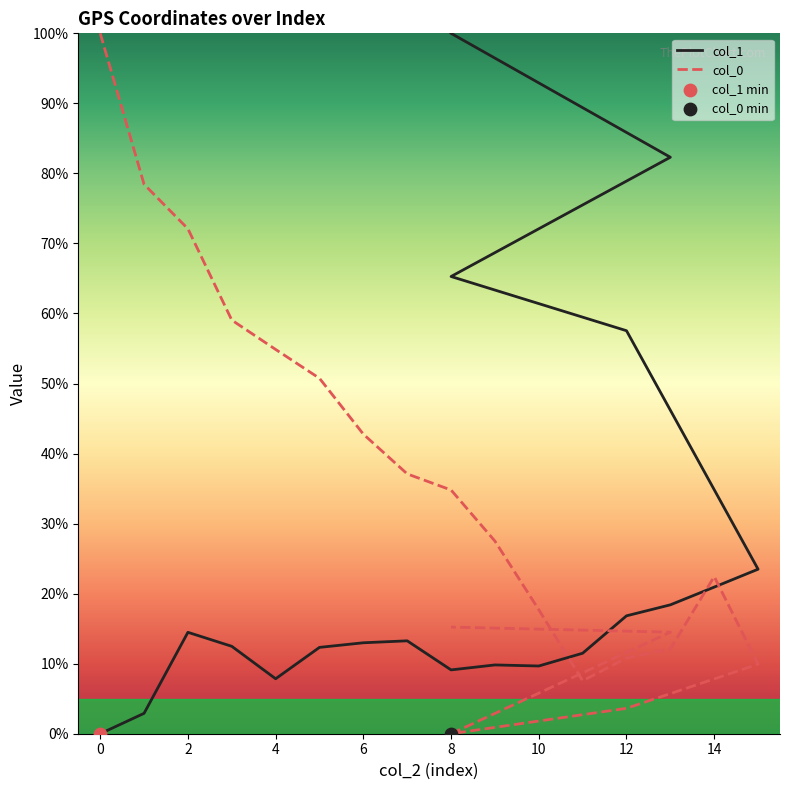

Which series contains the highest Y value?

col_1